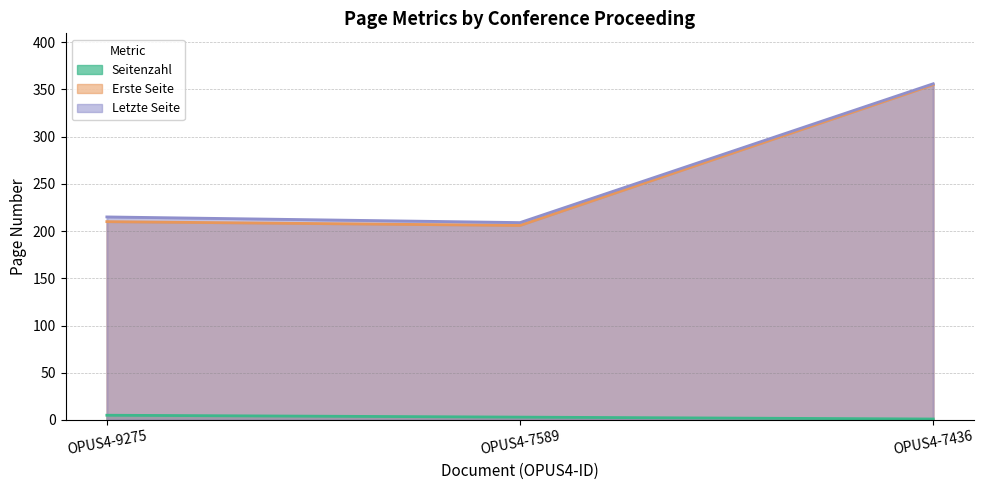

What is the total value across all series at OPUS4-7589?

418